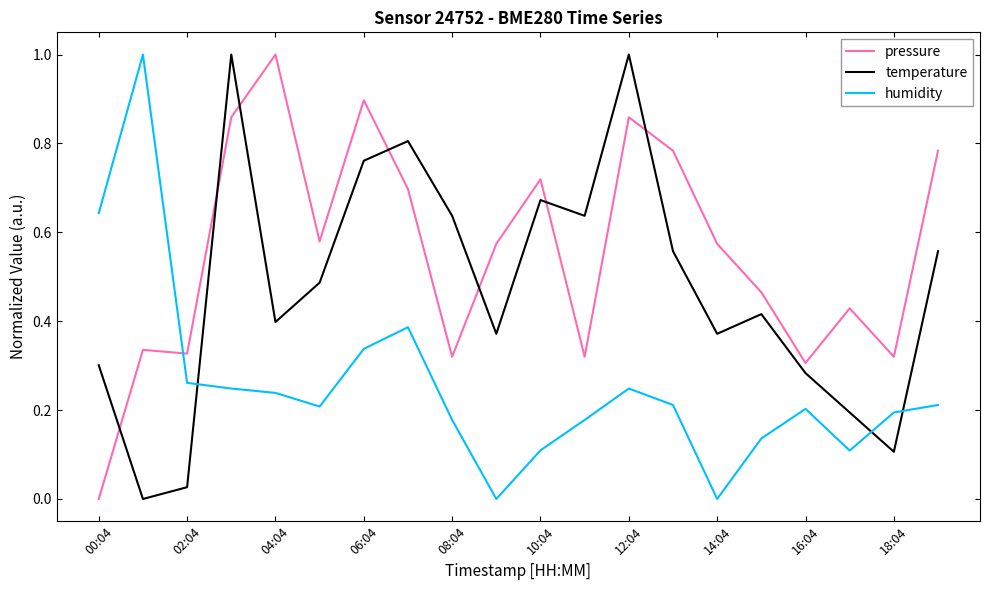

After their last crossing, which series has the higher values: pressure or humidity?

pressure